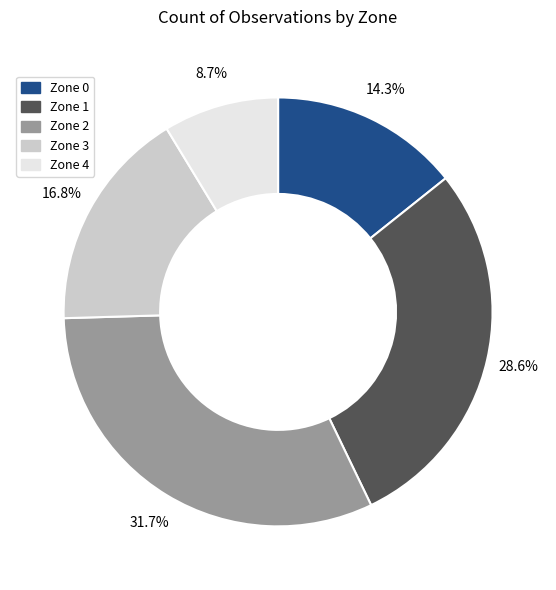

To the nearest percent, what is the difference between the Zone 4 and Zone 3 slice percentages?

8%